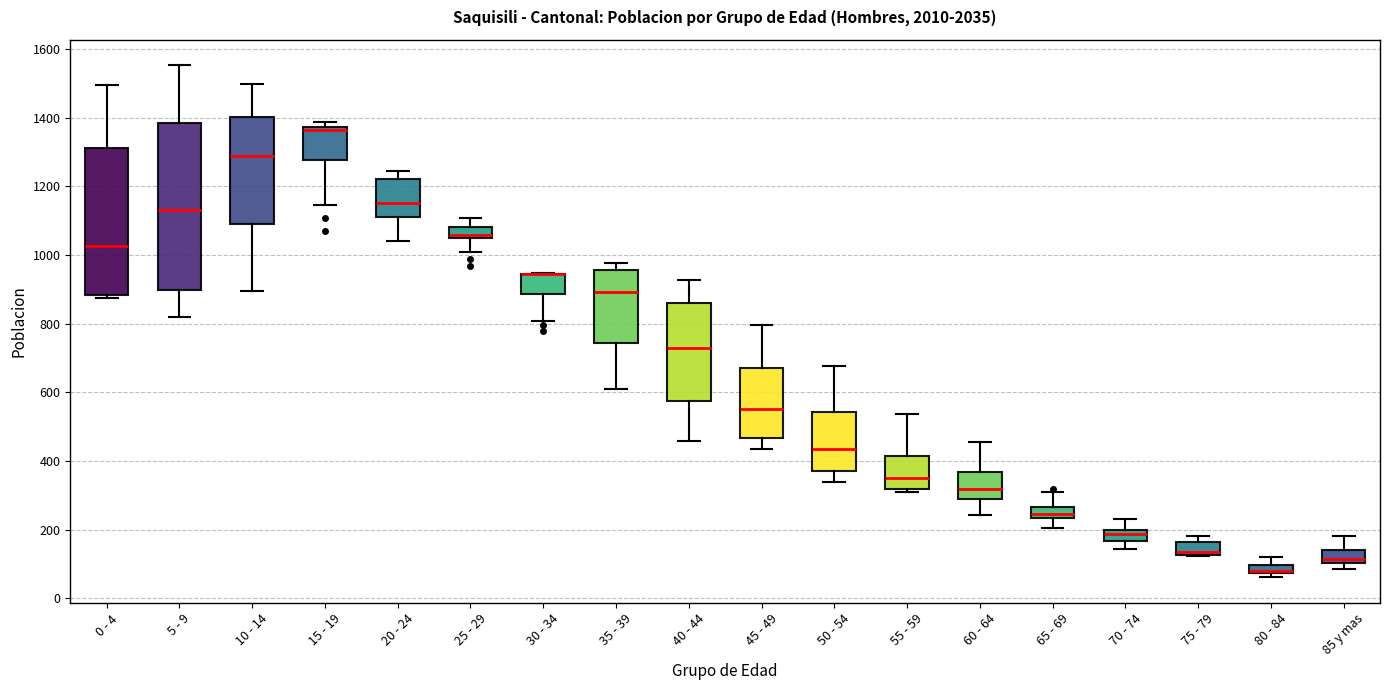

Where is the lower edge of the box for 10 - 14 on the y-axis? The values are not printed on the chart, so give them approximately, as read against the axis.

1080